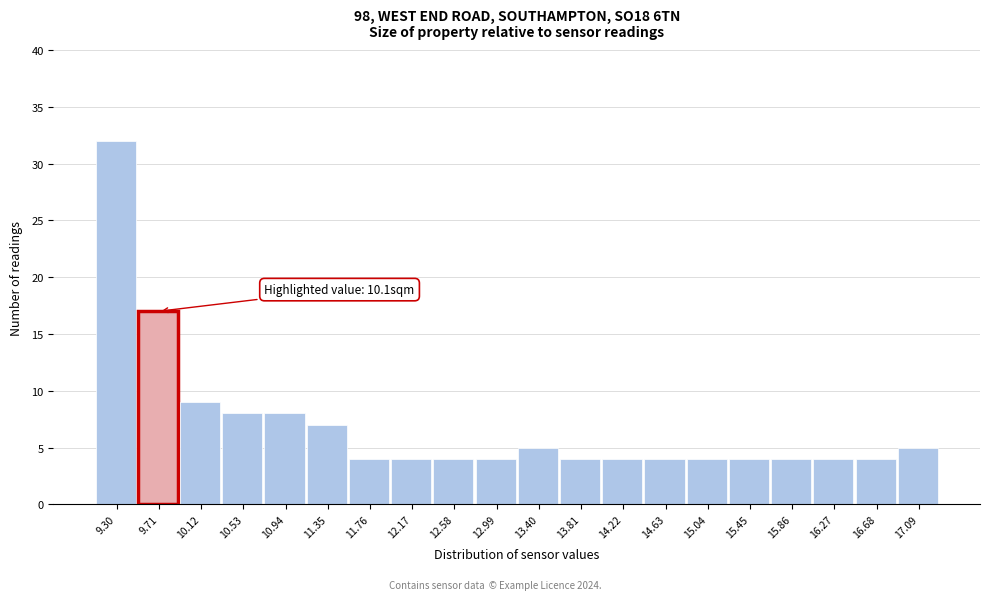

Reading left to right, transcribe all the data shown in this chart.

9.30=32	9.71=17	10.12=9	10.53=8	10.94=8	11.35=7	11.76=4	12.17=4	12.58=4	12.99=4	13.40=5	13.81=4	14.22=4	14.63=4	15.04=4	15.45=4	15.86=4	16.27=4	16.68=4	17.09=5